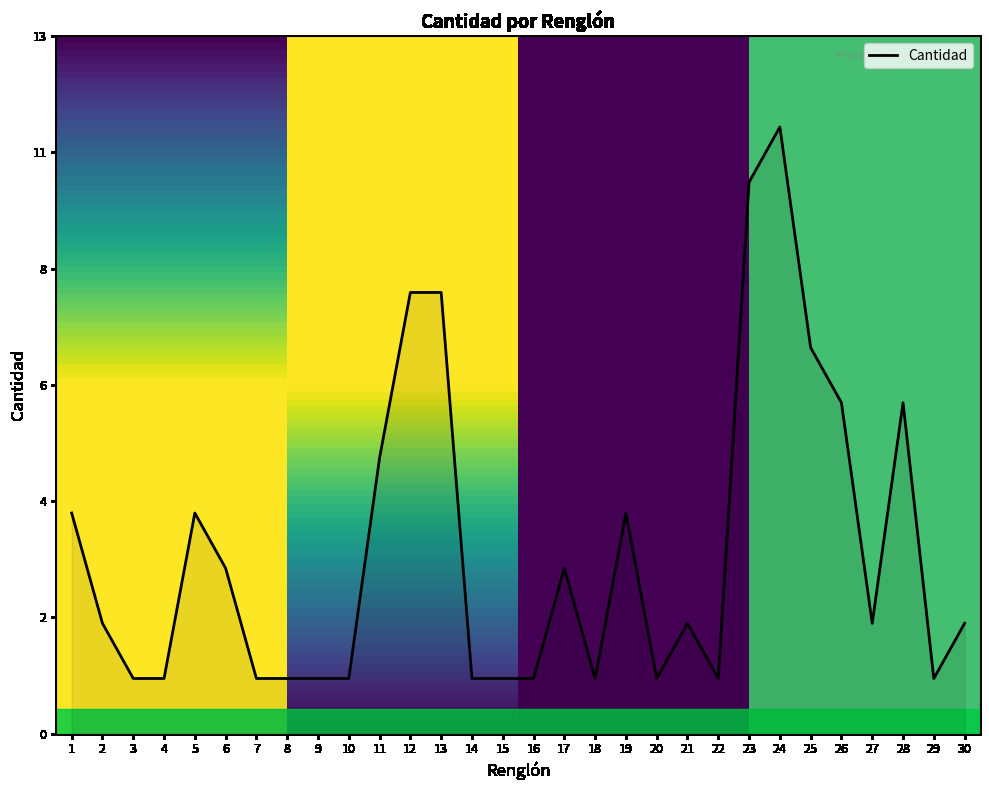

Is it true that the value at 4 is 2?

False